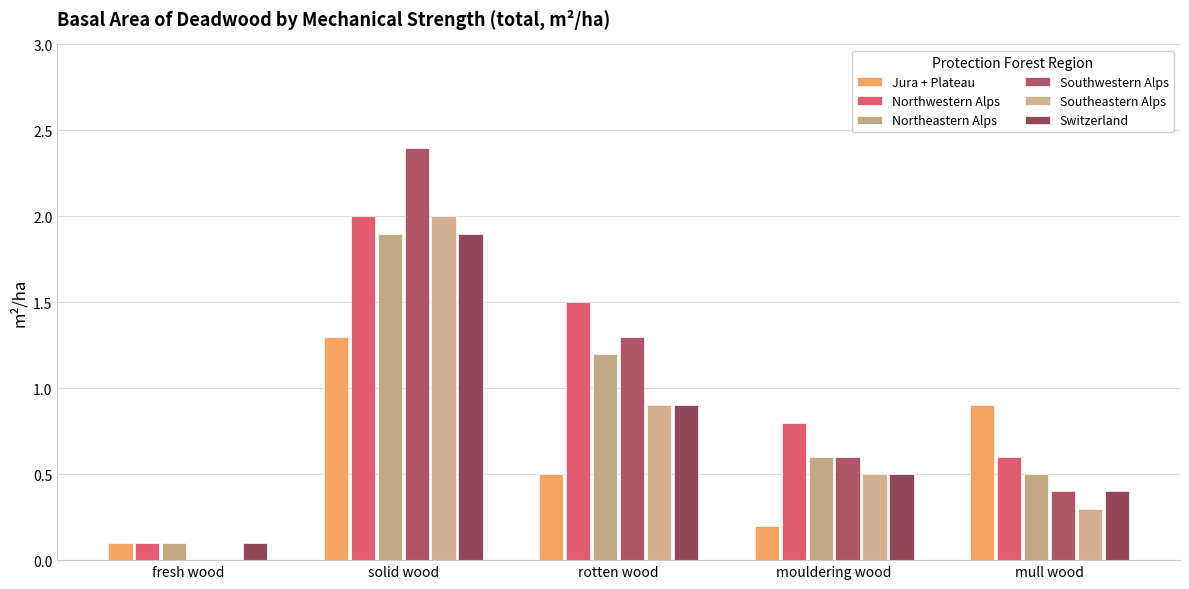

Which label corresponds to the largest value in the chart?

solid wood